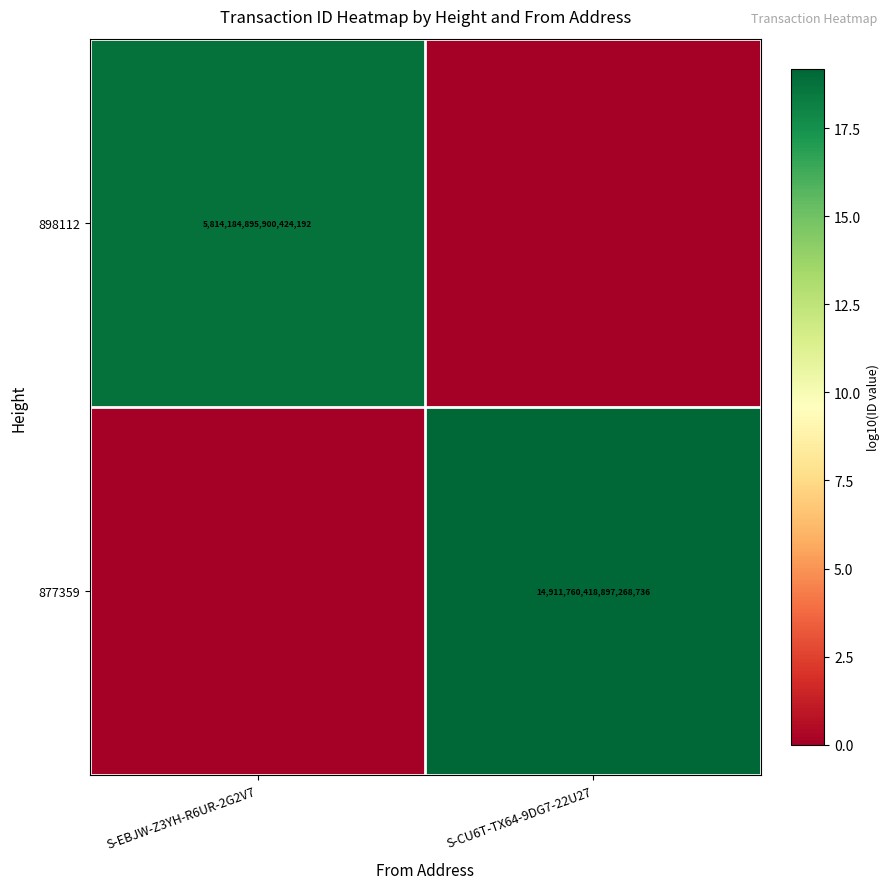

Is it true that 877359 equals 14911760418897268736 at S-CU6T-TX64-9DG7-22U27?

True